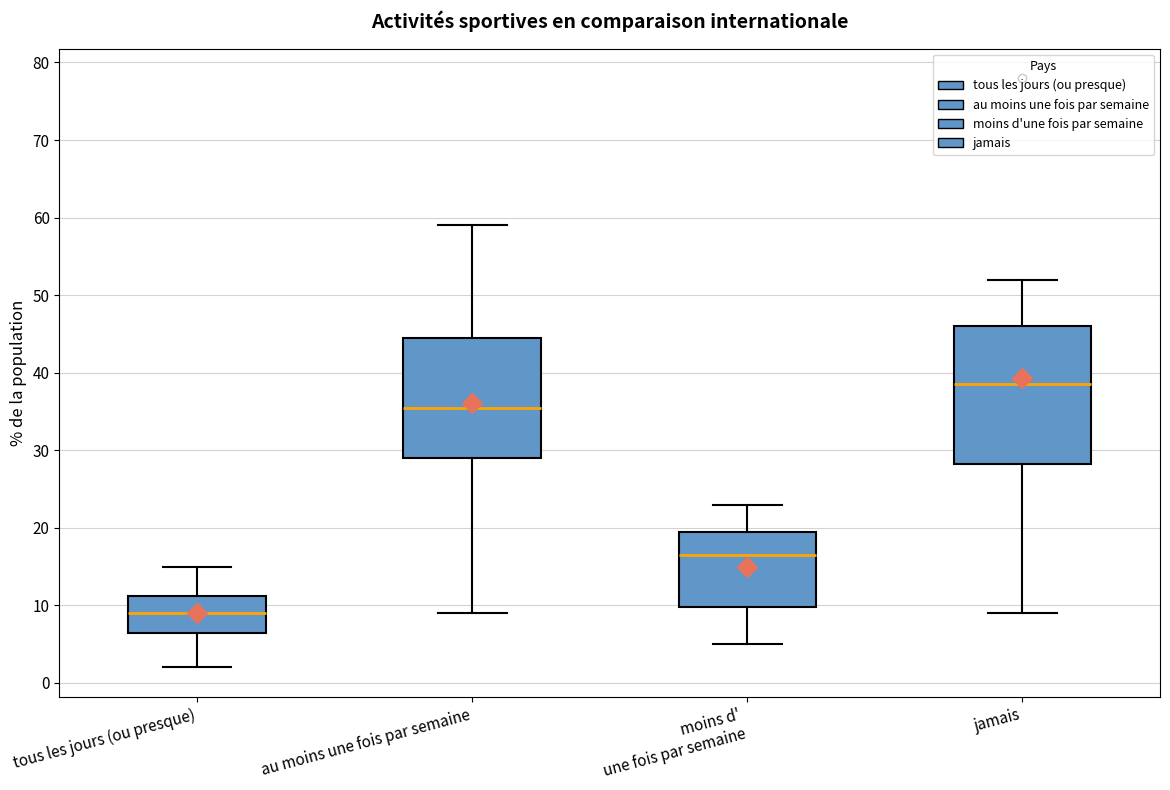

Reading left to right, transcribe this box plot: for each box, give where its median line is, the range the box spans, and where its two whiskers end, as read against the y-axis. The values are not printed on the chart, so give them approximately, as read against the axis.

tous les jours (ou presque): median 9, box 7 to 11, whiskers 2 to 15
au moins une fois par semaine: median 36, box 29 to 45, whiskers 9 to 59
moins d' une fois par semaine: median 17, box 10 to 20, whiskers 5 to 23
jamais: median 39, box 28 to 46, whiskers 9 to 52